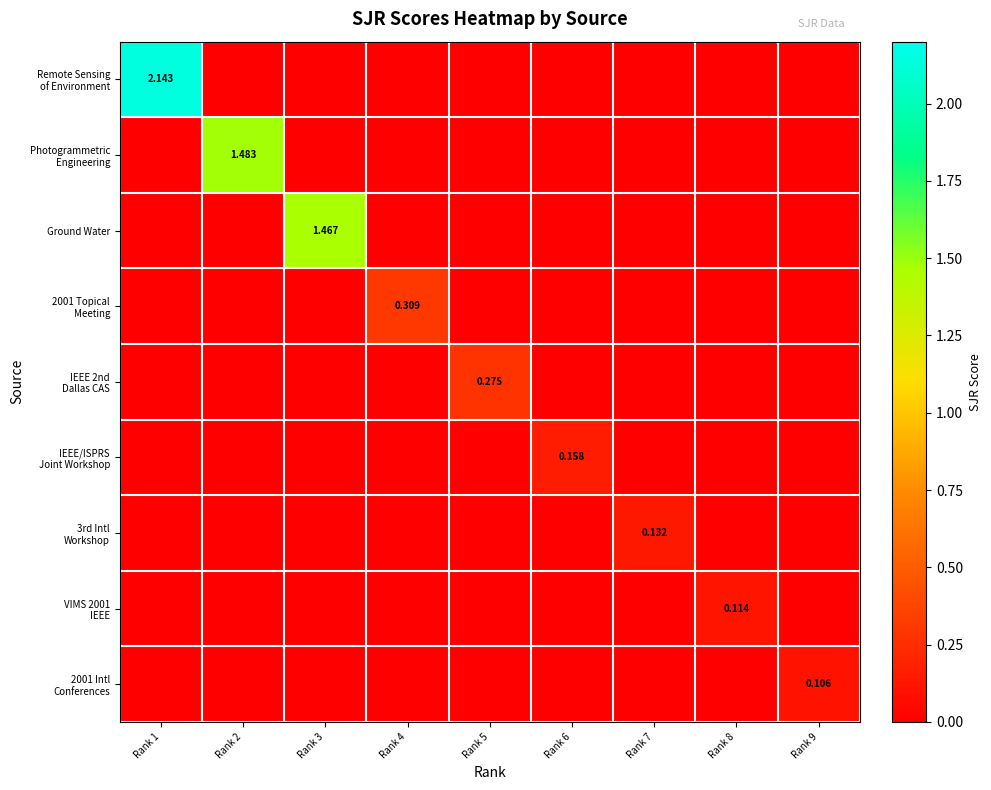

How many positive values does the Remote Sensing of Environment series have?

1